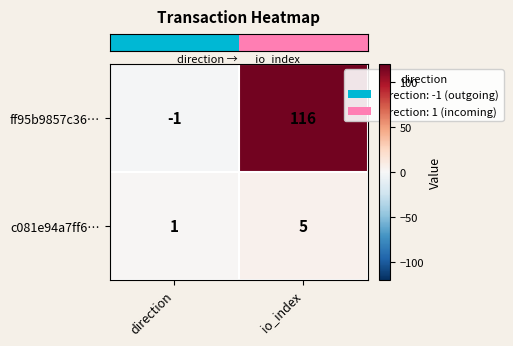

What is the spread (max minus min) of values at io_index?

111